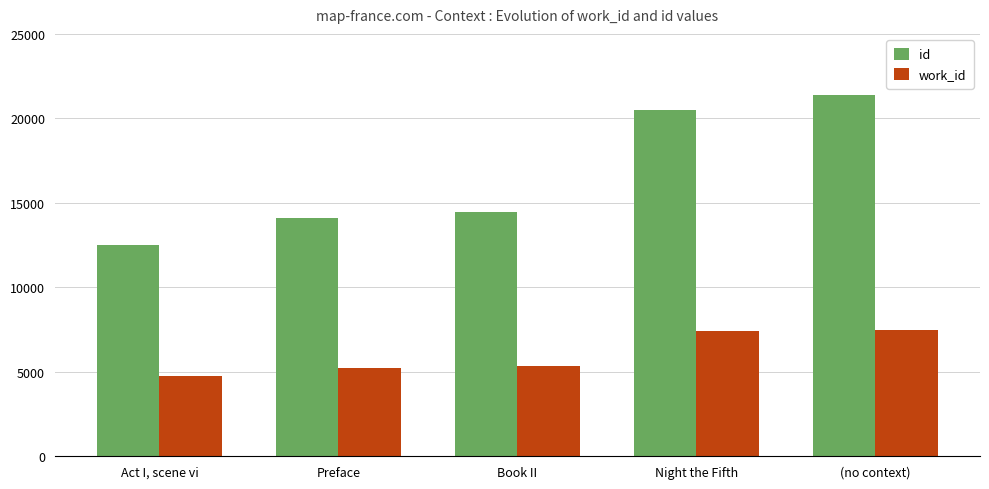

The id series shows 28671 at Night the Fifth. True or false?

False